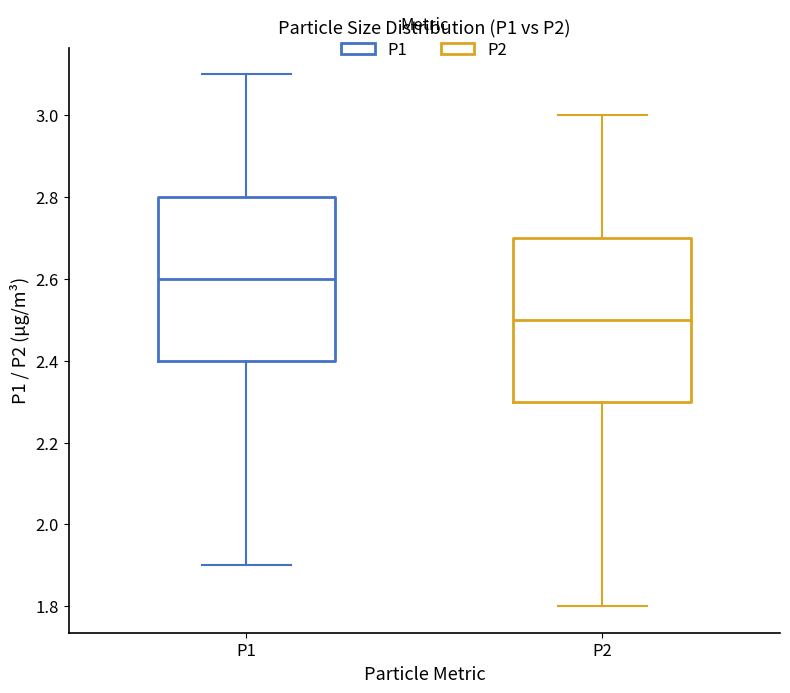

Which box's median line is the highest?

P1